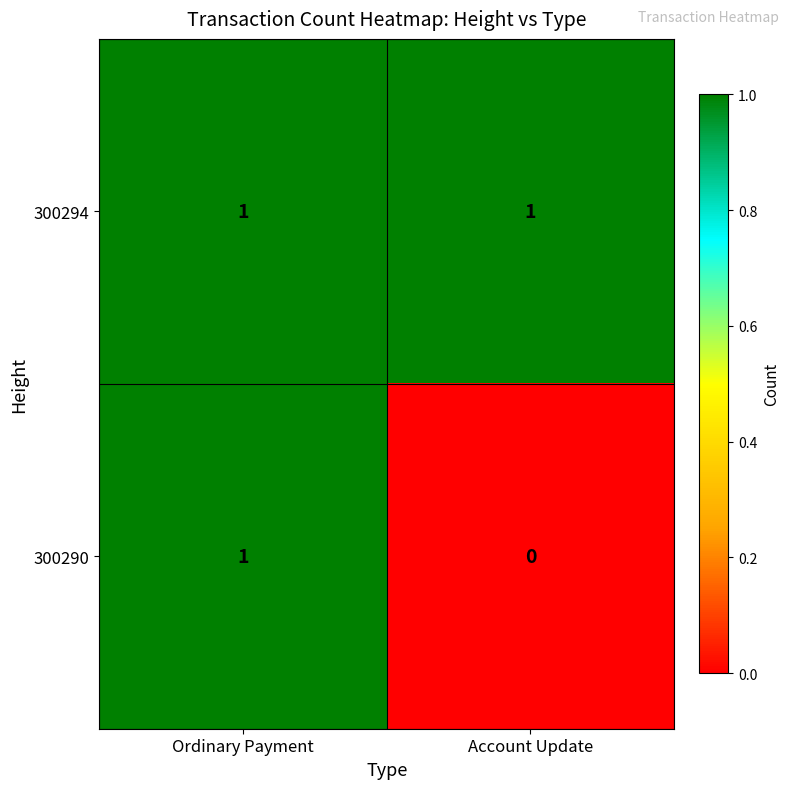

Reading right to left, transcribe all the data shown in this chart.

300294: Account Update=1	Ordinary Payment=1
300290: Account Update=0	Ordinary Payment=1